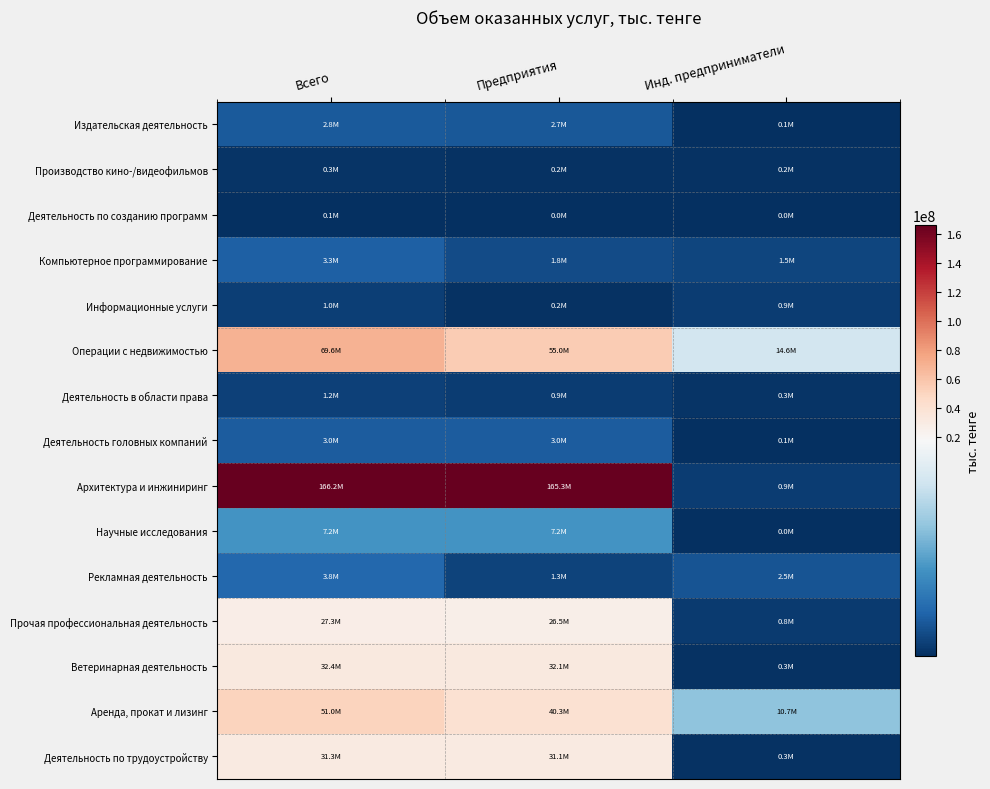

Rank the series by their maximum value, from lowest to highest.

Деятельность по созданию программ, Производство кино-/видеофильмов, Информационные услуги, Деятельность в области права, Издательская деятельность, Деятельность головных компаний, Компьютерное программирование, Рекламная деятельность, Научные исследования, Прочая профессиональная деятельность, Деятельность по трудоустройству, Ветеринарная деятельность, Аренда, прокат и лизинг, Операции с недвижимостью, Архитектура и инжиниринг